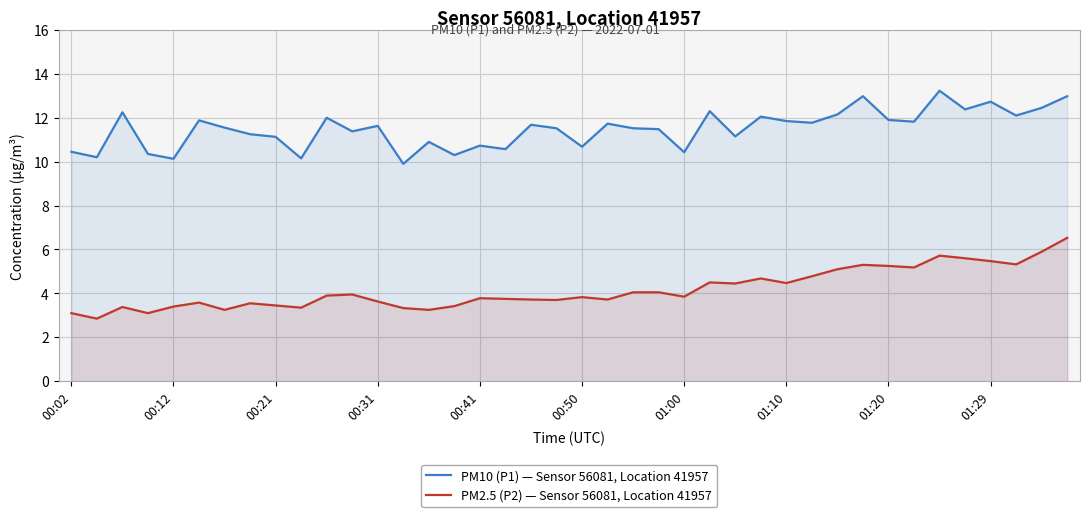

At which label does PM2.5 (P2) — Sensor 56081, Location 41957 reach its peak?

39